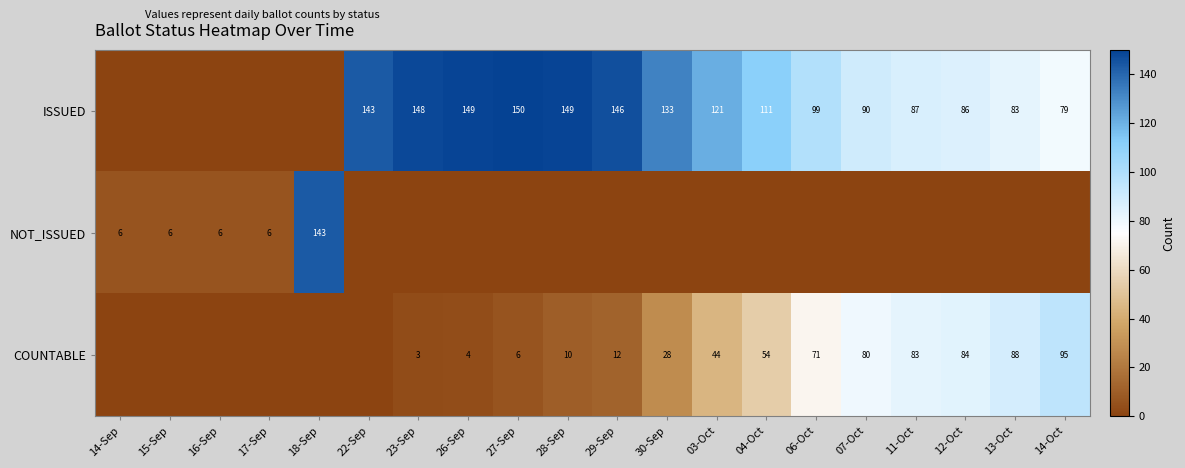

Is it true that ISSUED equals 45 at 12-Oct?

False